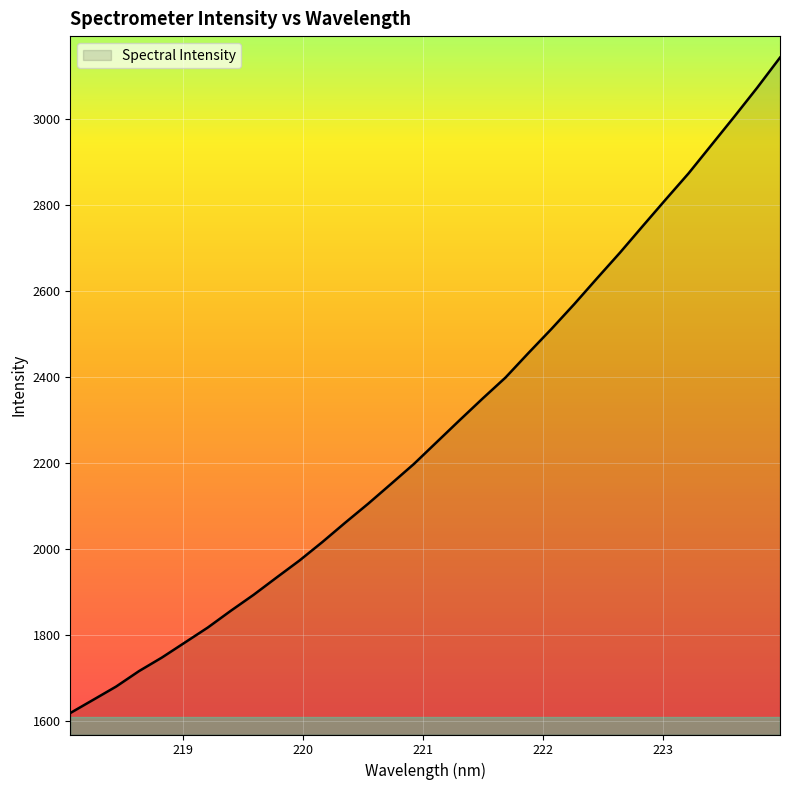

What is the smallest value displayed?

1617.9